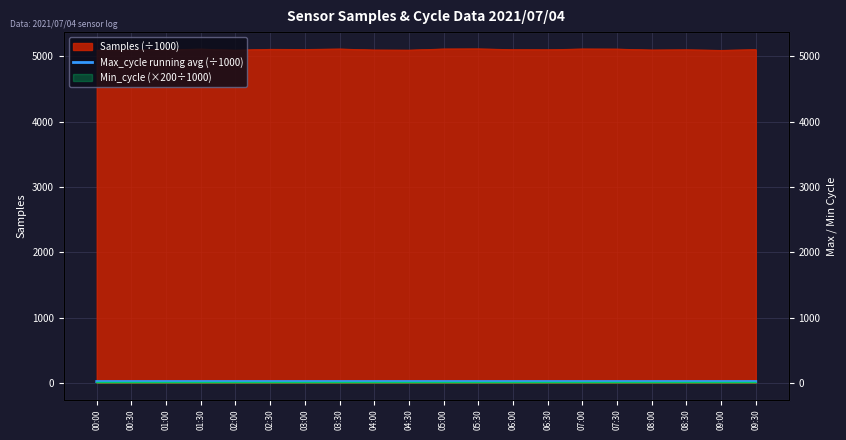

Which has a higher value, 00:30 or 07:00?

07:00